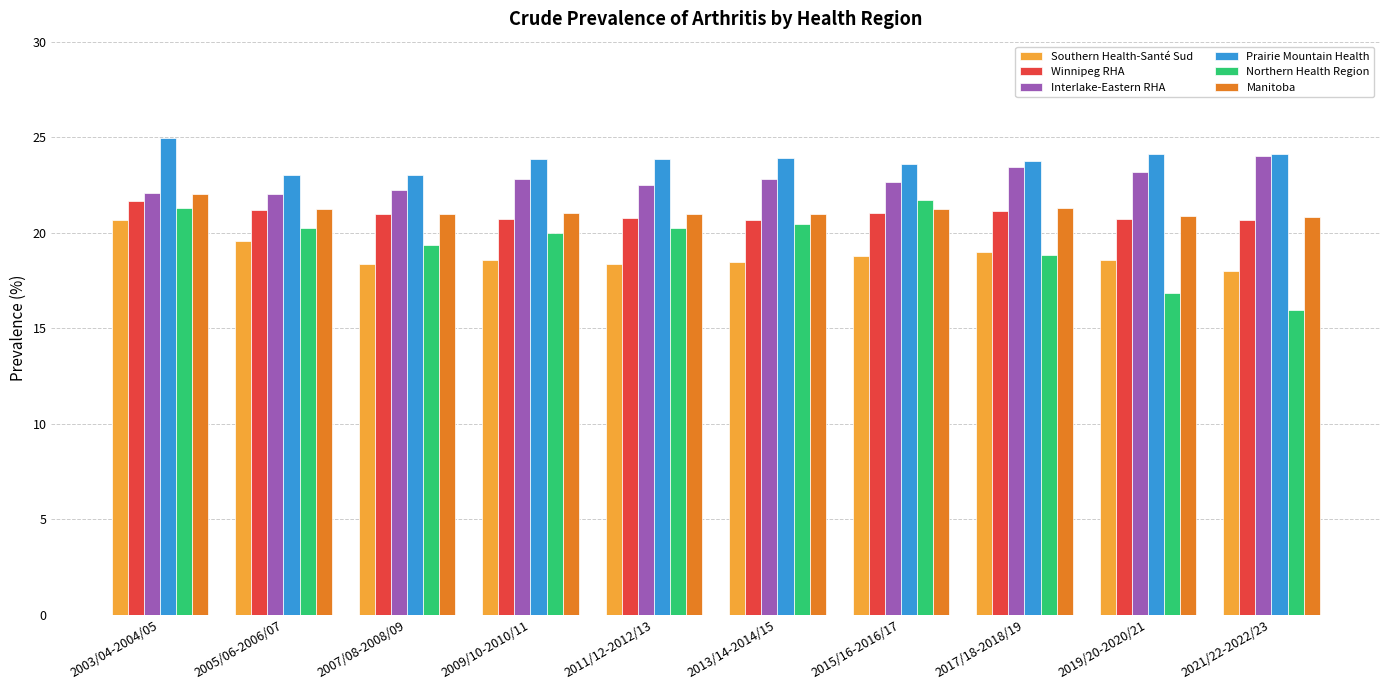

What is the difference between the Winnipeg RHA values at 2003/04-2004/05 and 2017/18-2018/19?

0.6